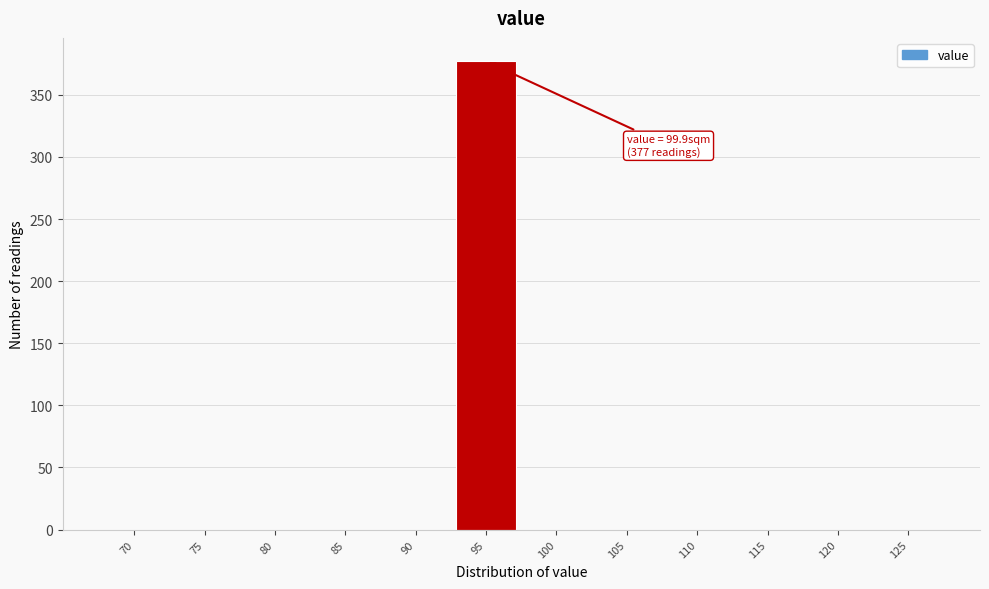

Reading left to right, list all the values displayed in this chart.

70=0	75=0	80=0	85=0	90=0	95=377	100=0	105=0	110=0	115=0	120=0	125=0